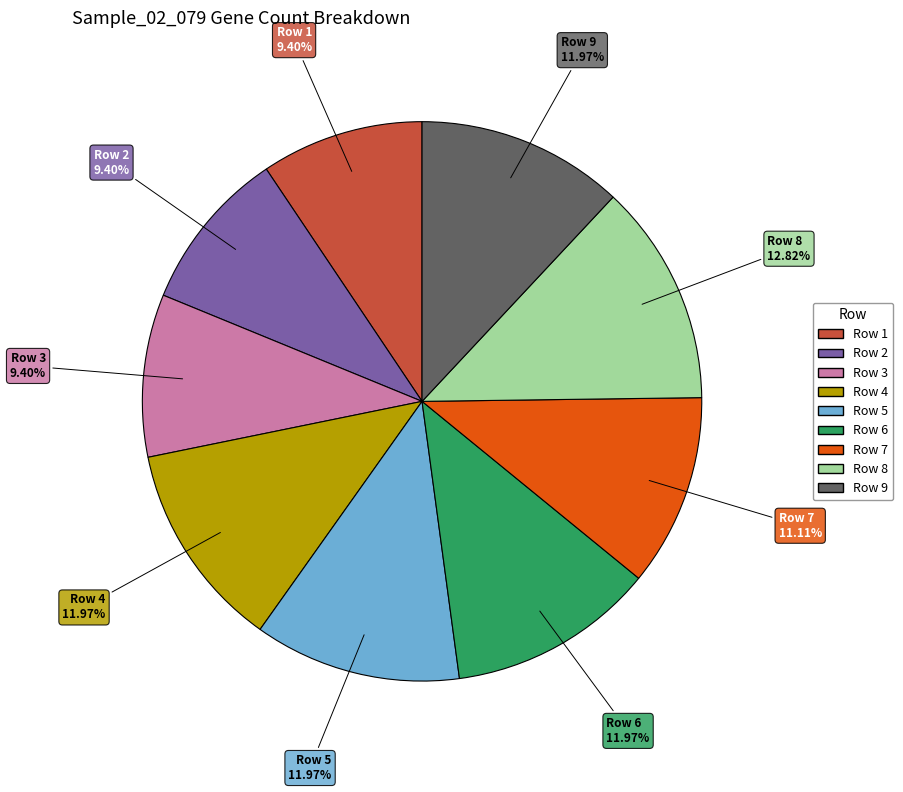

Is Row 6 the majority of the pie?

No